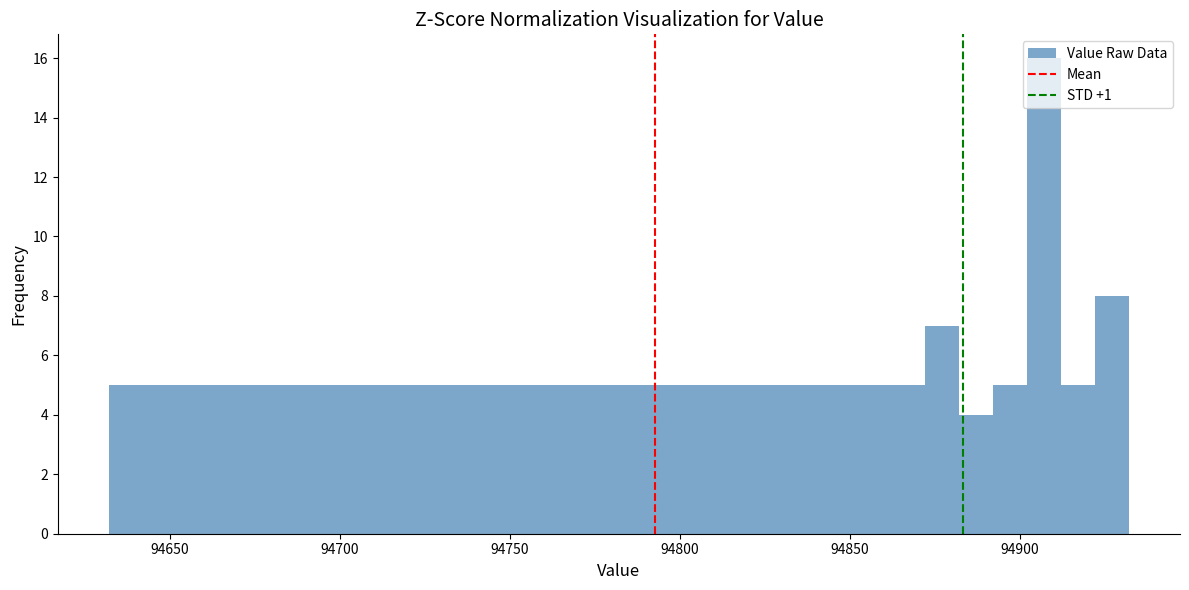

Around what value on the x-axis is the tallest bar? Give the approximate position of its centre, as read against the axis.

94905